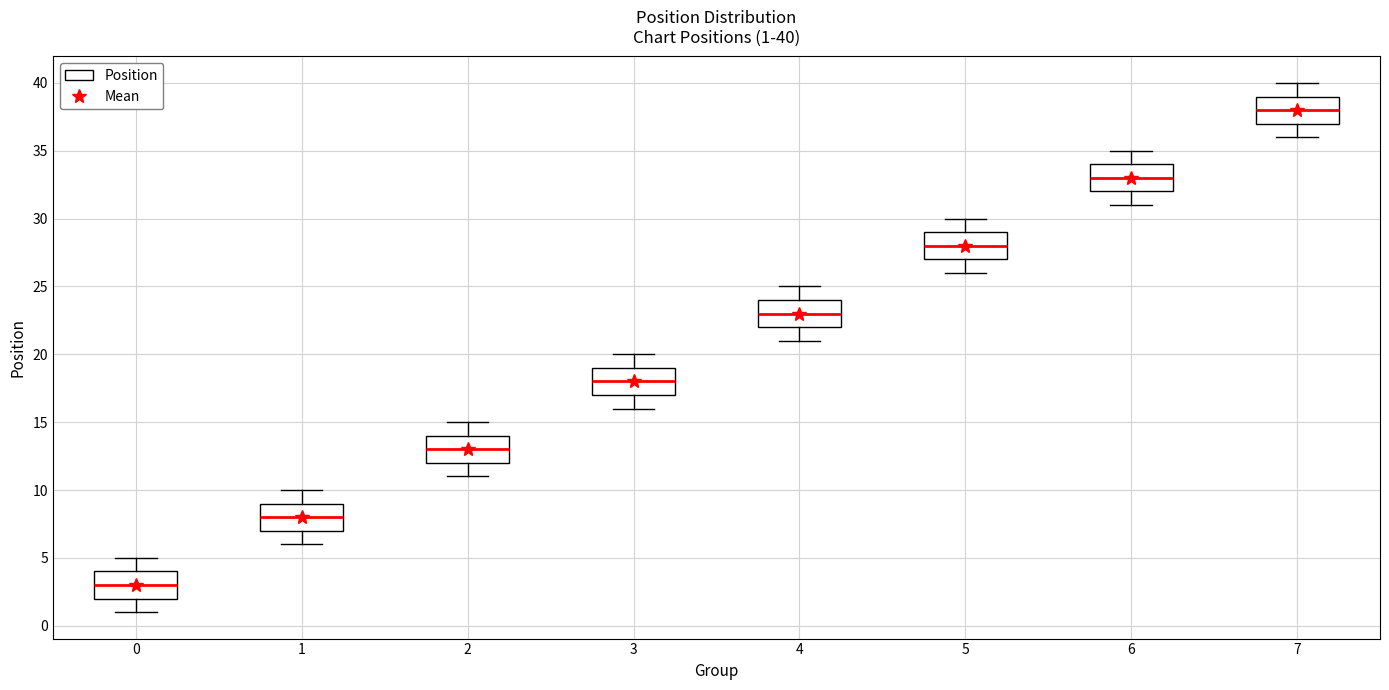

Which box has the lowest median line?

0